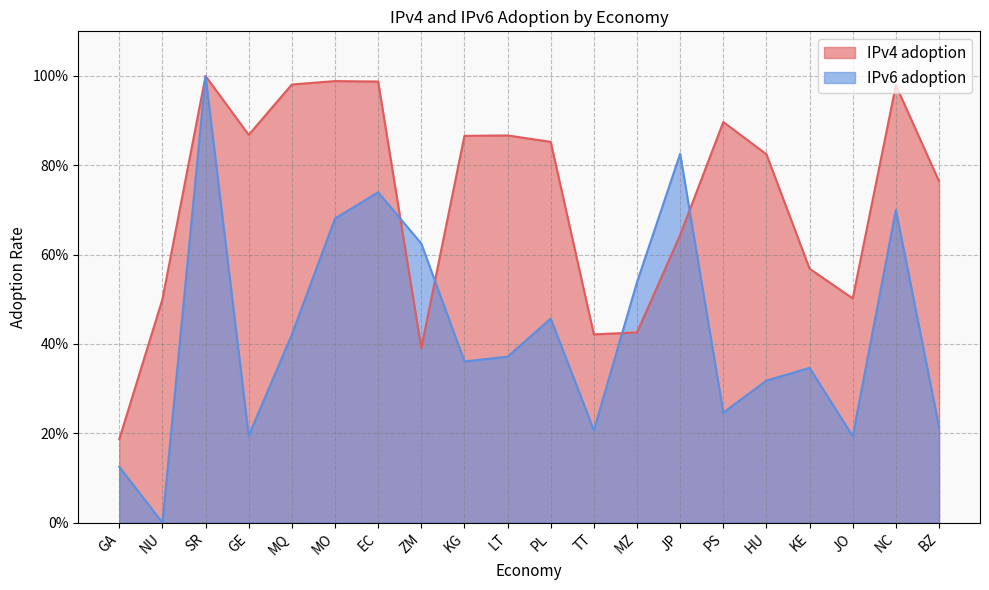

At HU, list the series in order from smallest to largest.

IPv6 adoption, IPv4 adoption